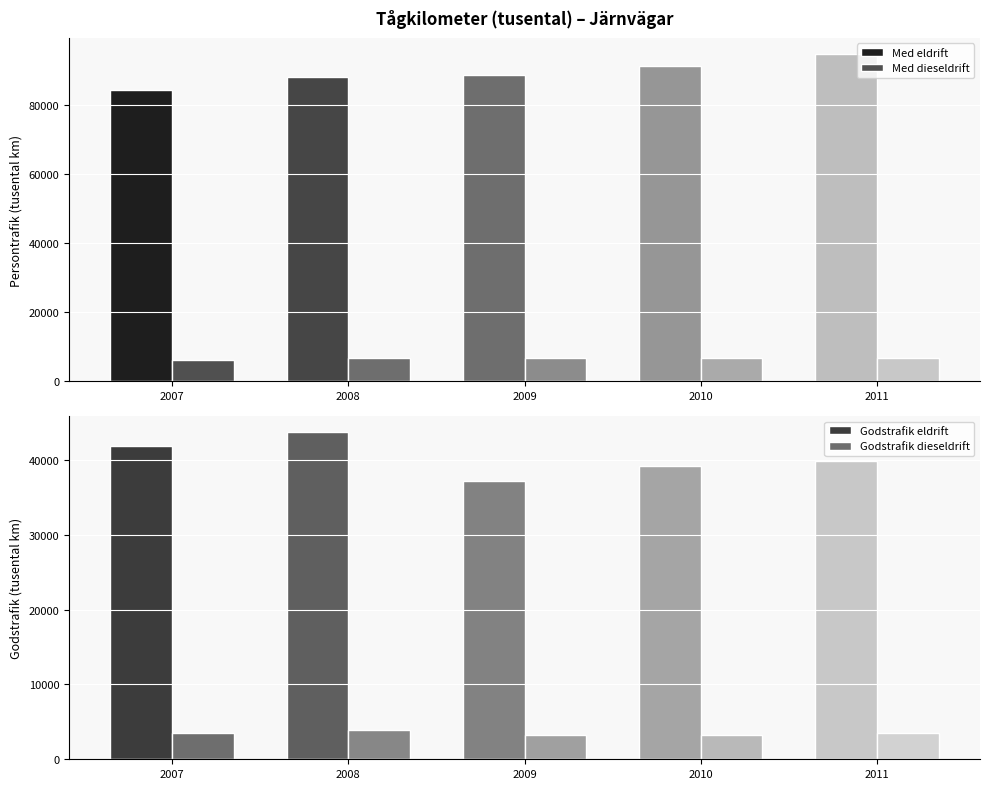

What is the total value across all series at 2011?

144725.6